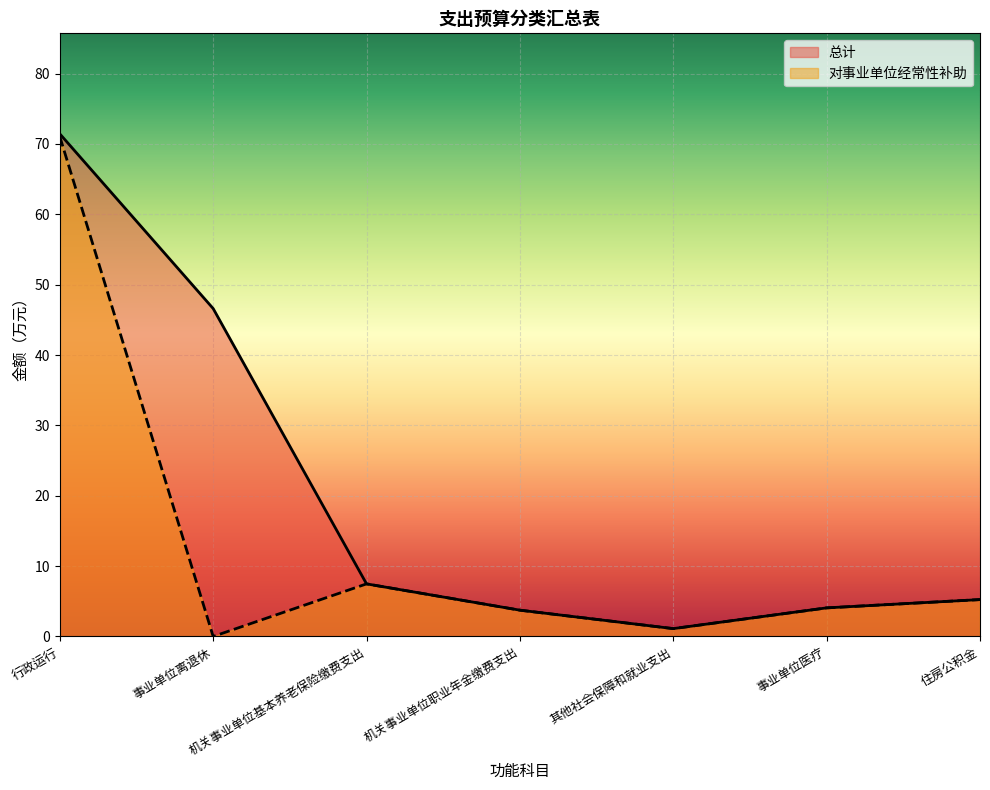

Where is the first local minimum for 对事业单位经常性补助?

事业单位离退休